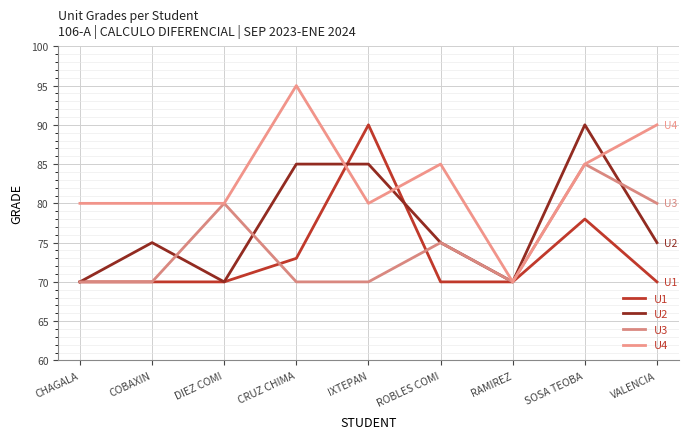

At VALENCIA, list the series in order from smallest to largest.

U1, U2, U3, U4